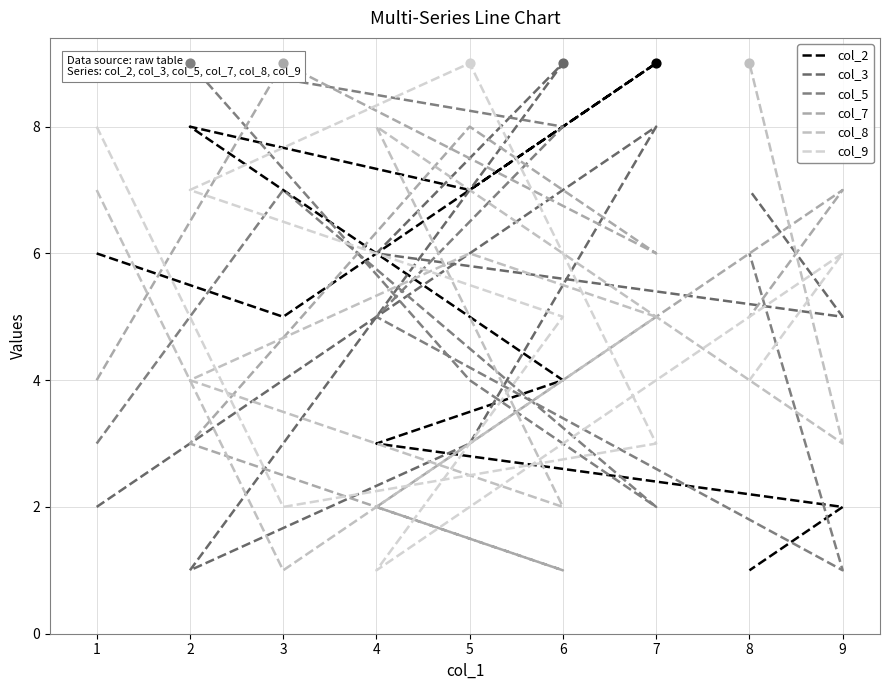

Which series has the widest spread of Y values?

col_2